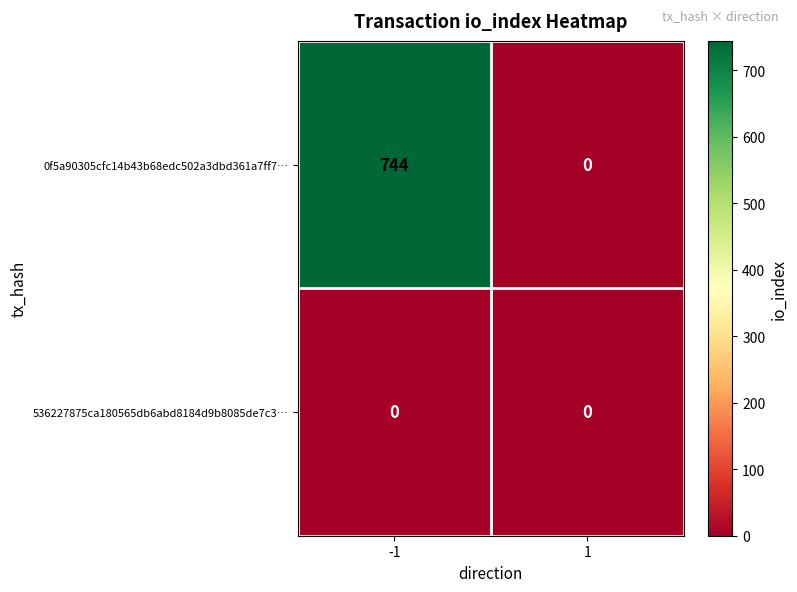

Rank the series at -1 from highest to lowest value.

0f5a90305cfc14b43b68edc502a3dbd361a7ff7…, 536227875ca180565db6abd8184d9b8085de7c3…